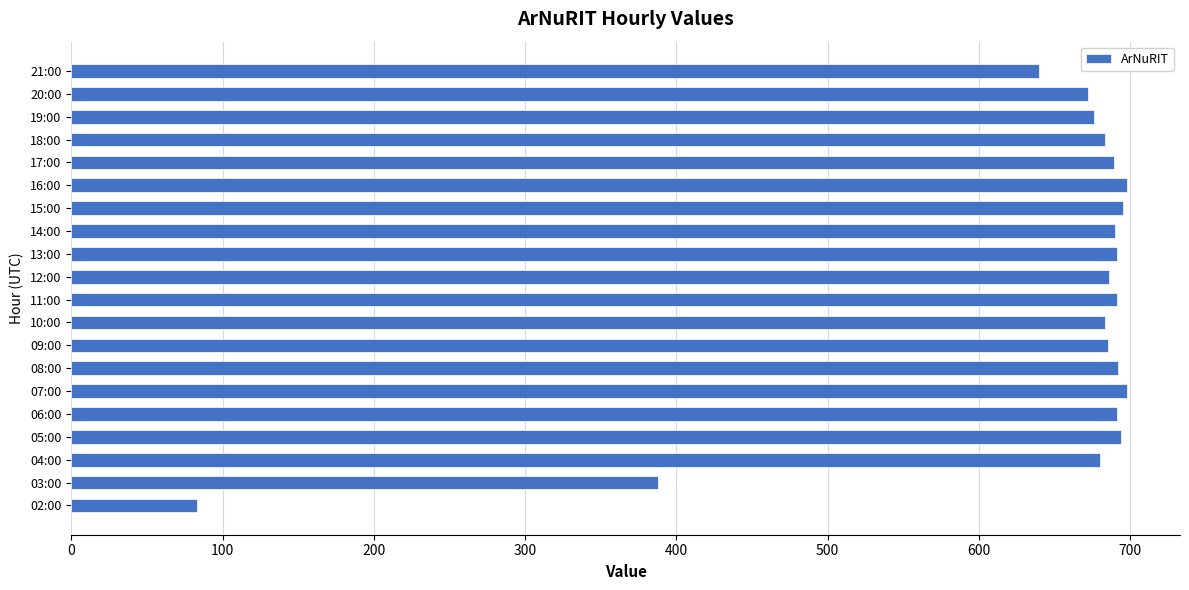

The chart shows a value of 1010 at 21:00. True or false?

False